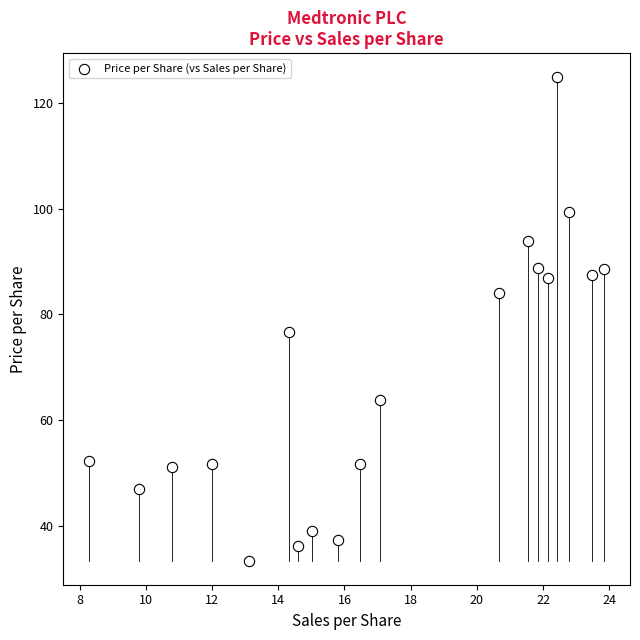

What Y value in the scatter plot is closest to 79?

76.6